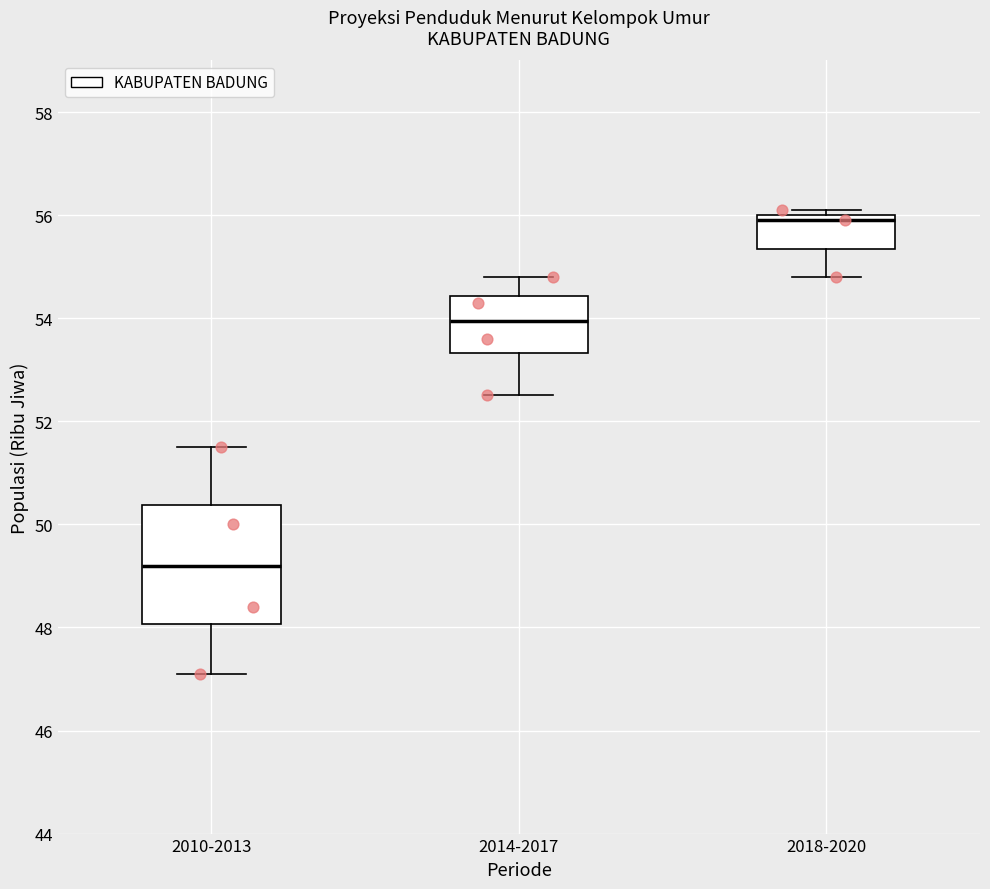

Reading left to right, read every box against the y-axis: the position of its median line, the range the box covers, and the ends of its whiskers. The values are not printed on the chart, so give them approximately, as read against the axis.

2010-2013: median 49.2, box 48.0 to 50.4, whiskers 47.2 to 51.6
2014-2017: median 54.0, box 53.4 to 54.4, whiskers 52.6 to 54.8
2018-2020: median 56.0 (just below the box's upper edge), box 55.4 to 56.0, whiskers 54.8 to 56.2